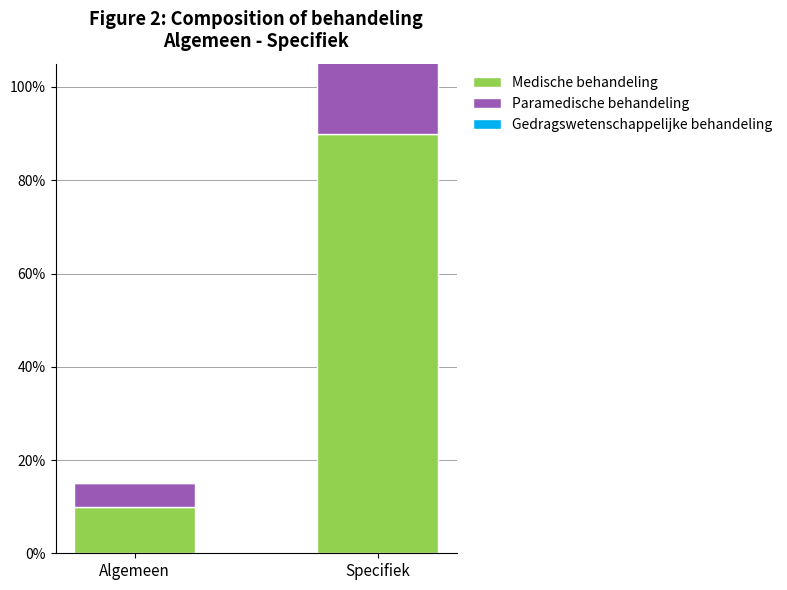

At which label is Paramedische behandeling closest to 0?

Algemeen